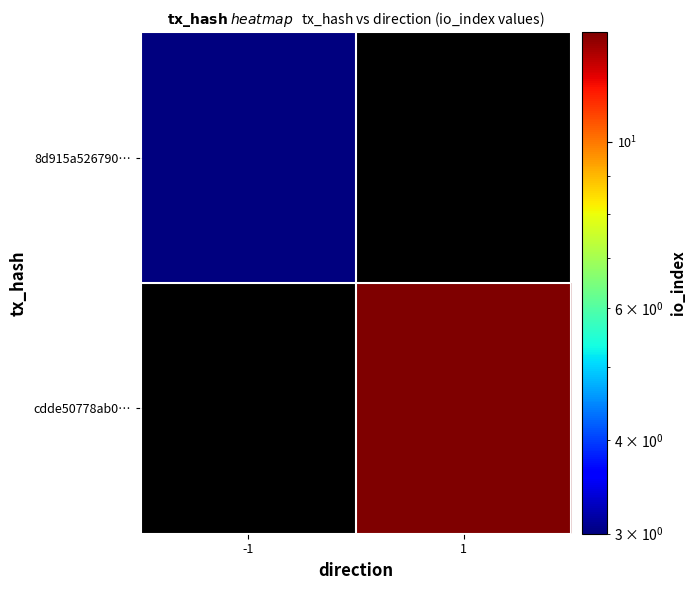

The value of 8d915a526790… at -1 is 3.0. True or false?

True